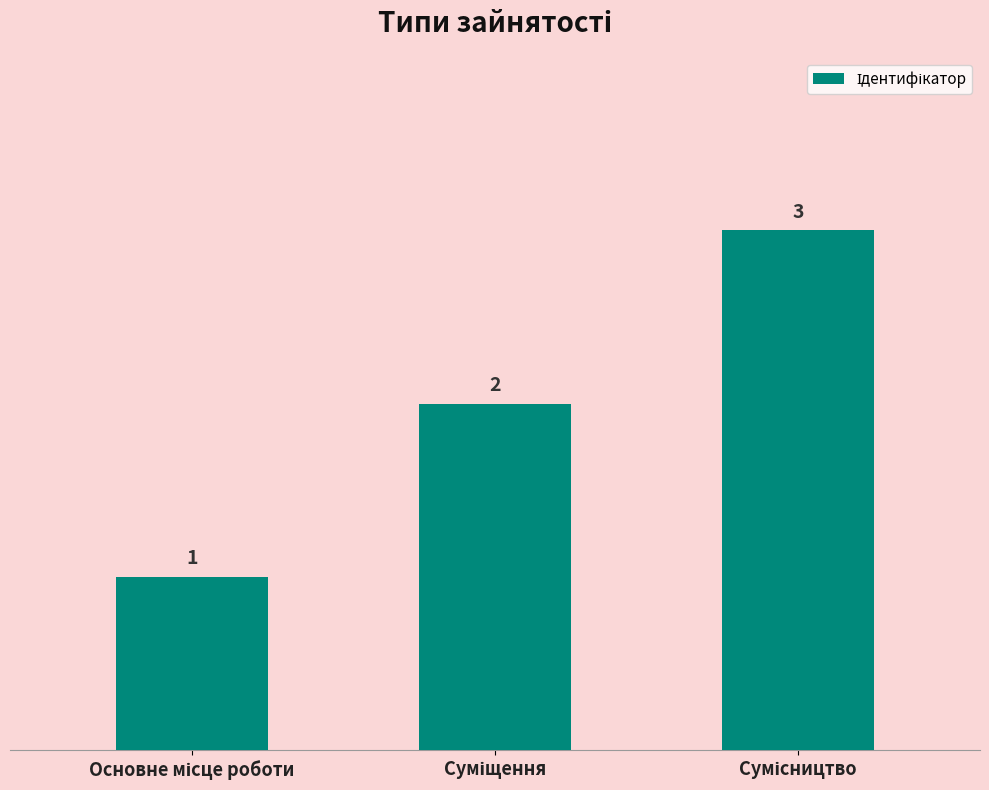

What is the greatest value displayed?

3